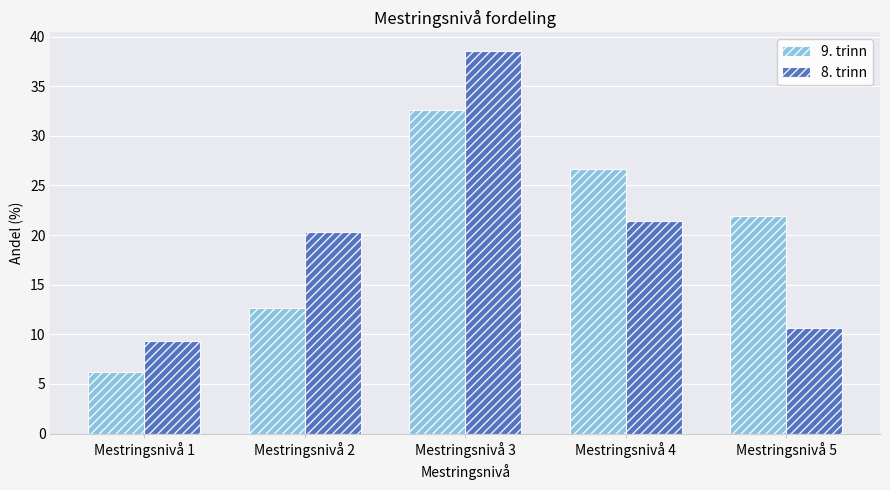

How many values in the 8. trinn series are below 20?

2